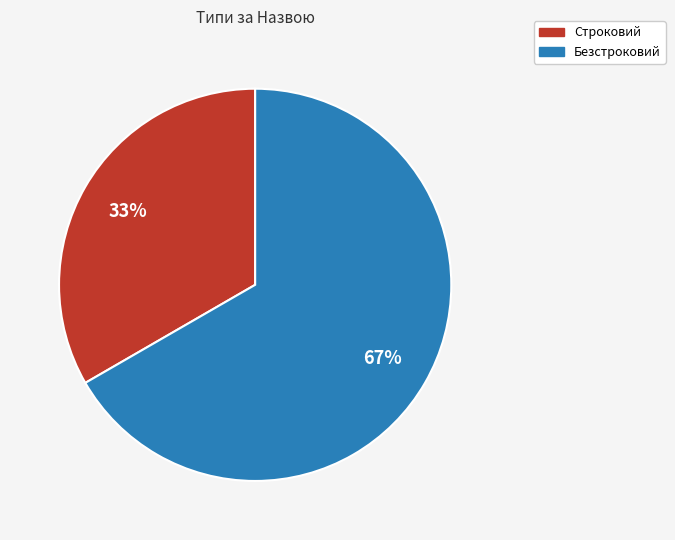

Approximately how many times larger is the value at Строковий compared to Безстроковий?

0.5